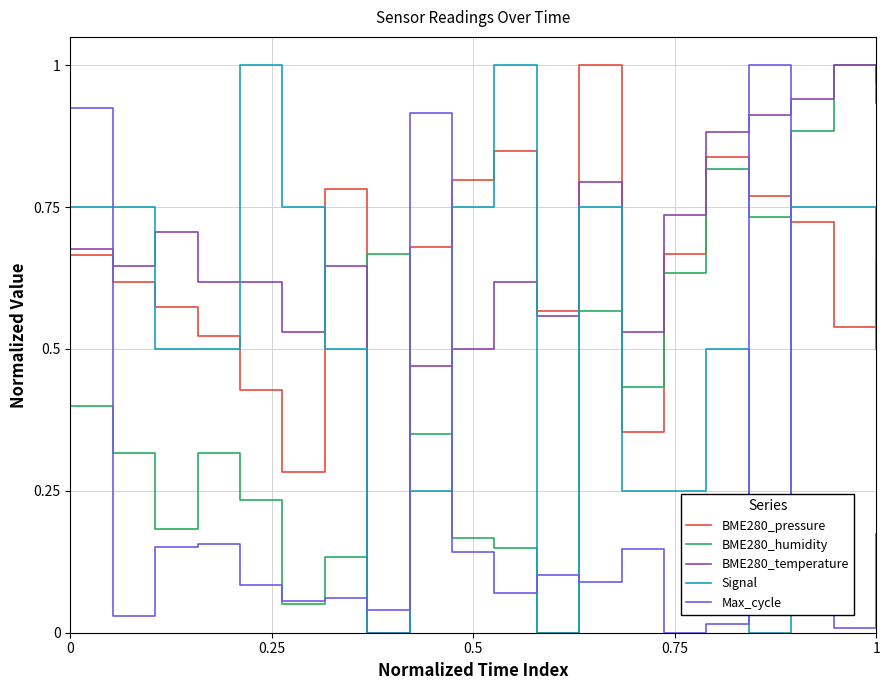

Which series has the largest total across all categories?

BME280_temperature